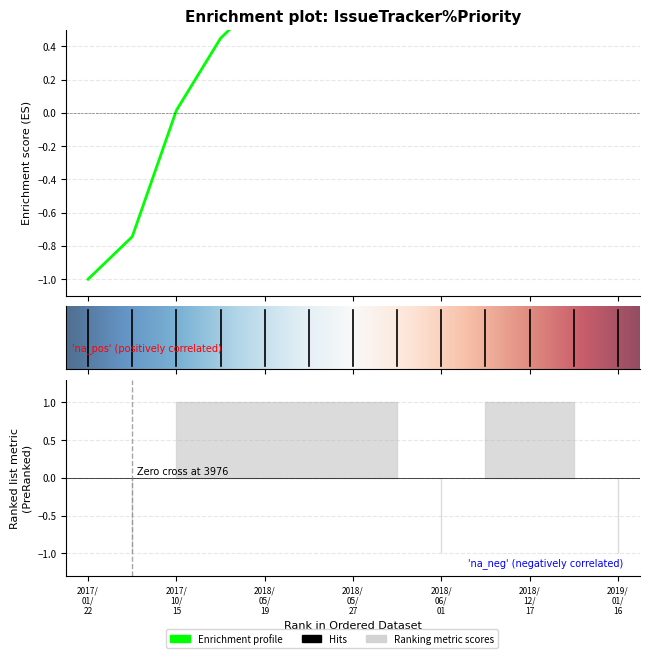

Rank the categories by value from highest to lowest.

2018/12/17, 2019/01/03, 2018/12/14, 2019/01/16, 2018/06/01, 2018/05/28, 2018/05/27, 2018/05/26, 2018/05/19, 2018/01/23, 2017/10/15, 2017/03/07, 2017/01/22